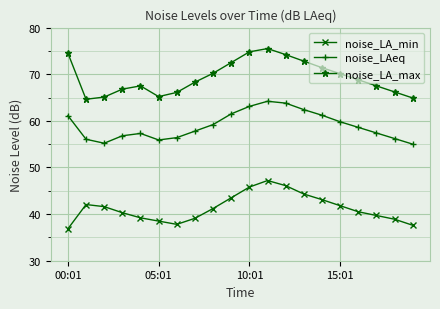

List the series in order of their overall mean, lowest first.

noise_LA_min, noise_LAeq, noise_LA_max